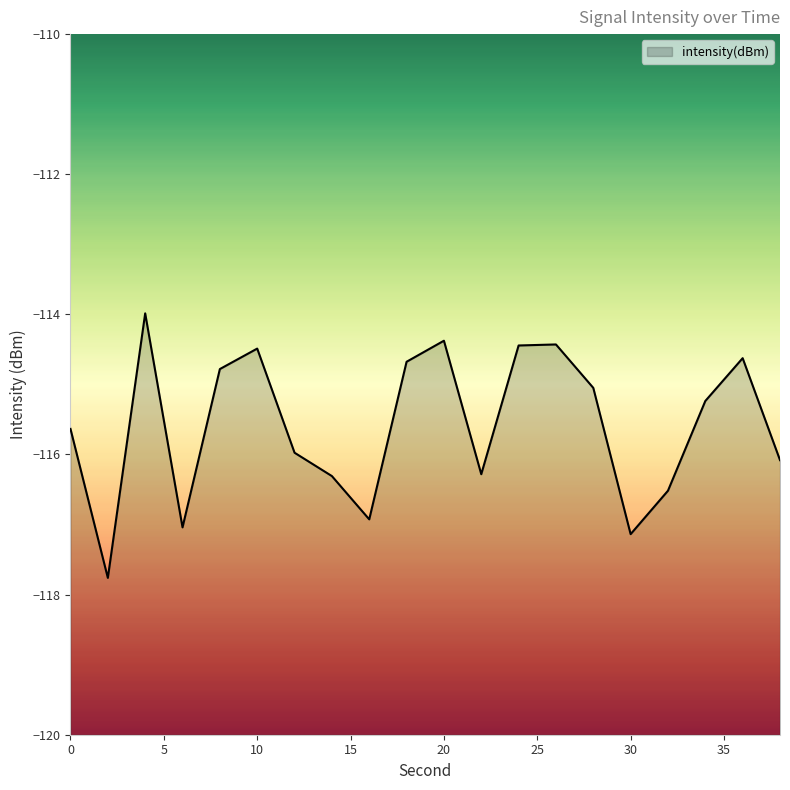

At which category does the chart reach its minimum across all series?

2